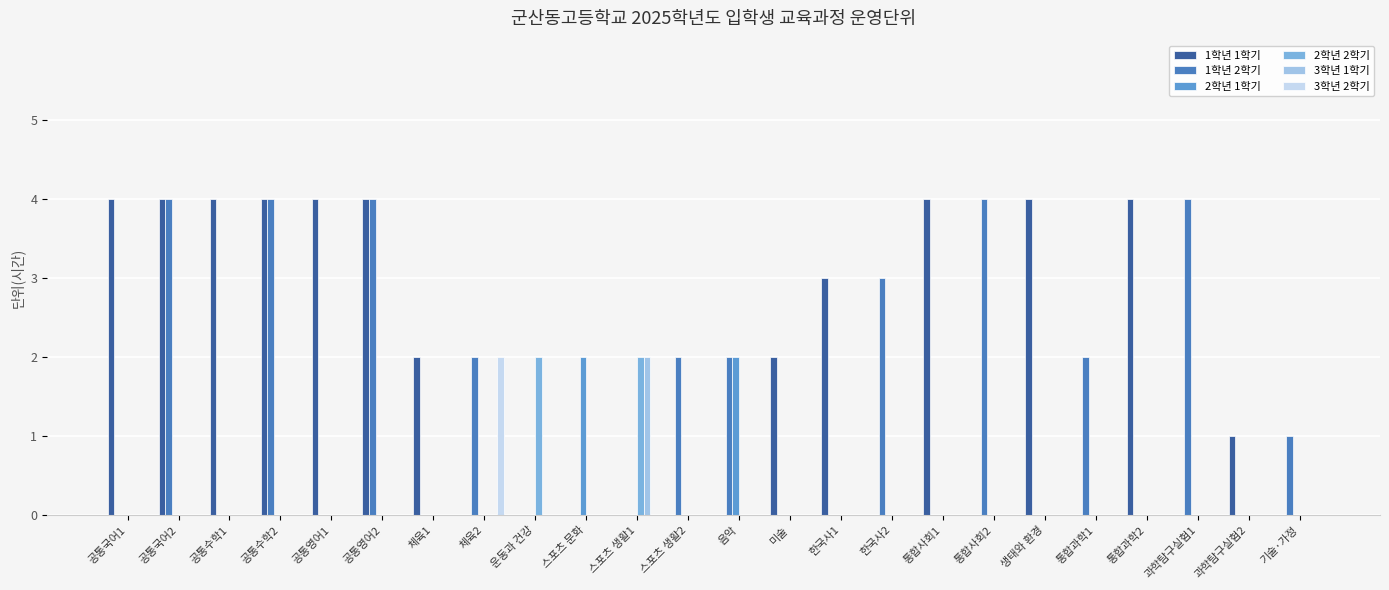

Does the chart contain stacked bars?

No